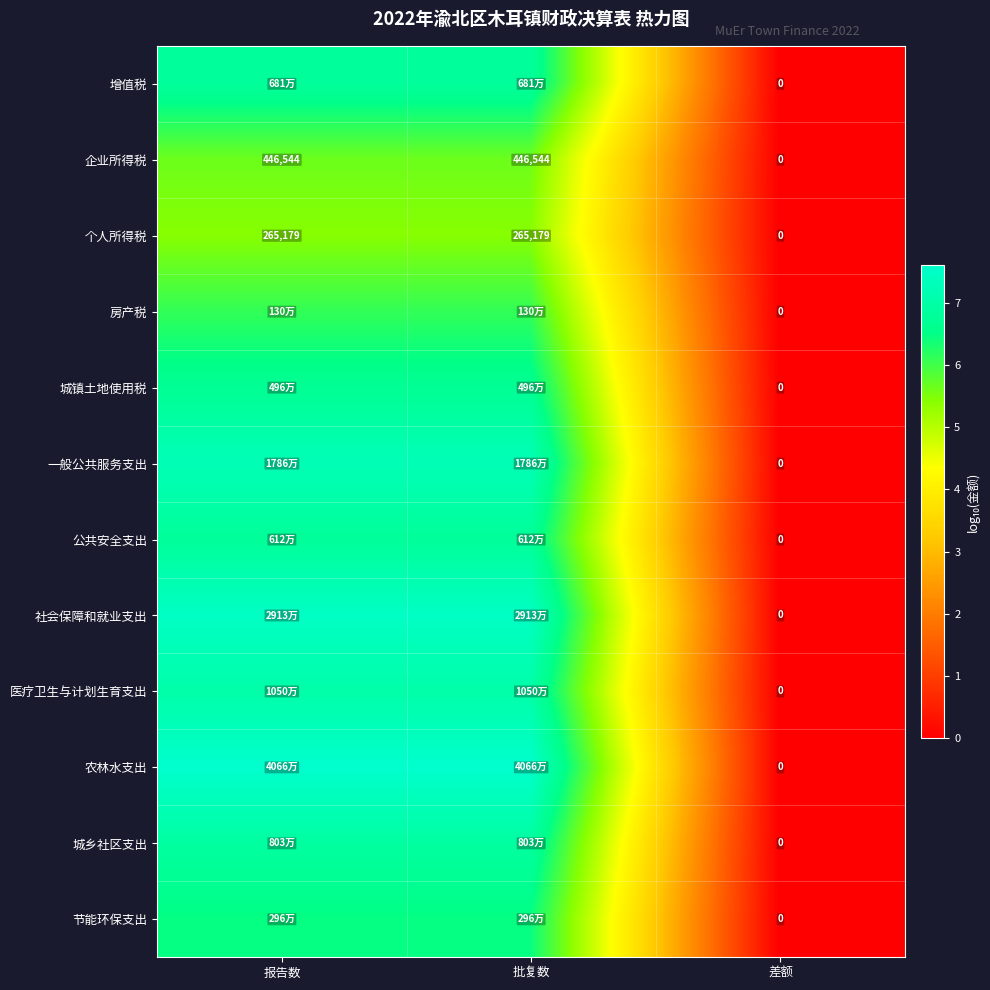

At which label does 个人所得税 reach its minimum?

差额